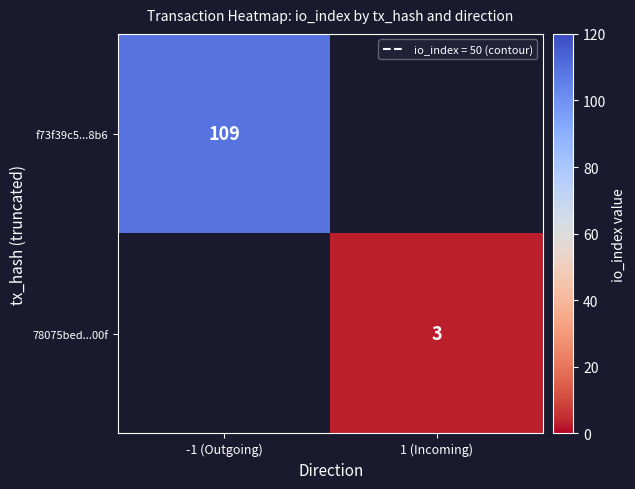

Which category has the lowest value in the 78075bed...00f series?

-1 (Outgoing)